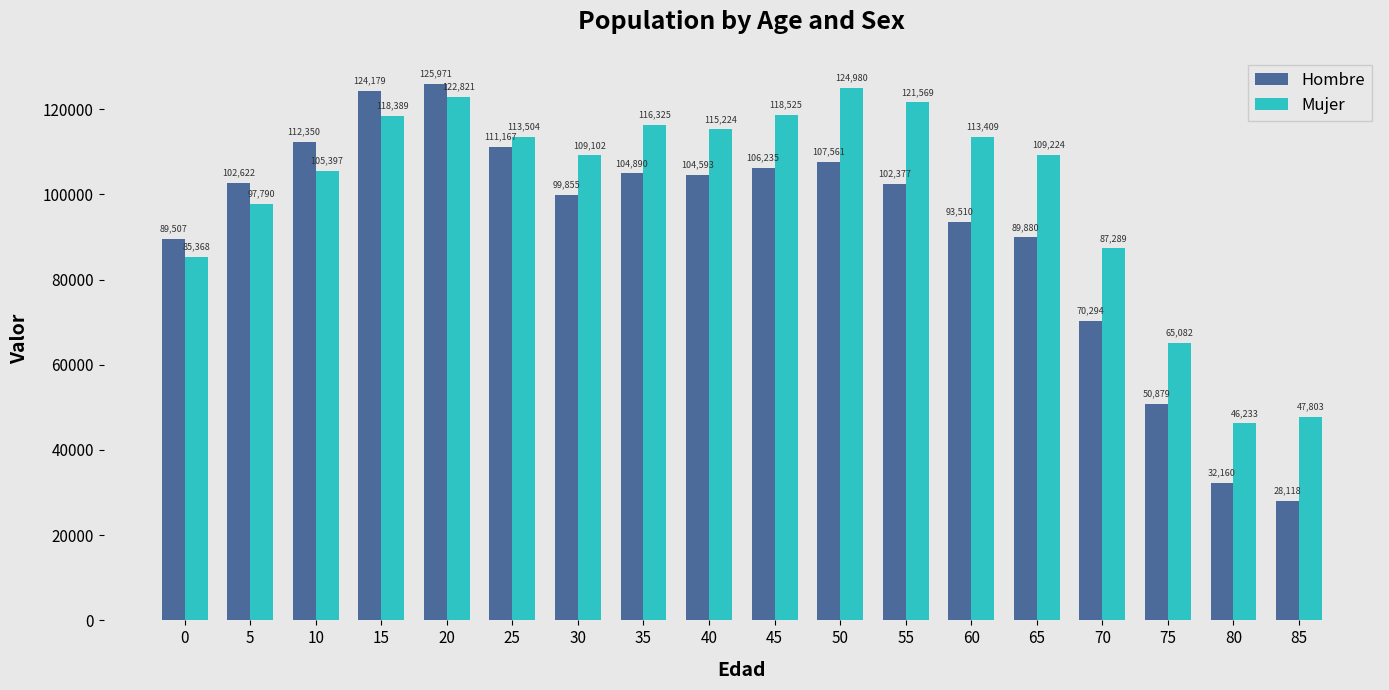

Reading left to right, transcribe all the data shown in this chart.

Hombre: 0=89507	5=102622	10=112350	15=124179	20=125971	25=111167	30=99855	35=104890	40=104593	45=106235	50=107561	55=102377	60=93510	65=89880	70=70294	75=50879	80=32160	85=28118
Mujer: 0=85368	5=97790	10=105397	15=118389	20=122821	25=113504	30=109102	35=116325	40=115224	45=118525	50=124980	55=121569	60=113409	65=109224	70=87289	75=65082	80=46233	85=47803